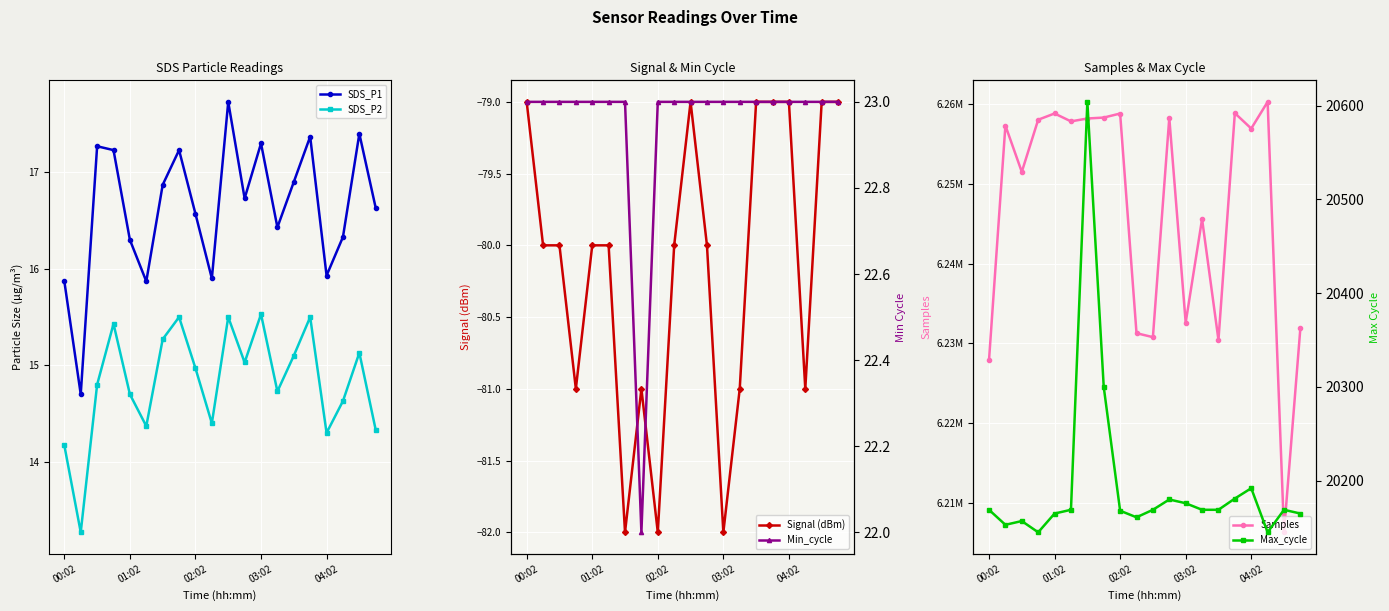

True or false: SDS_P1 and Min_cycle intersect in this chart.

False